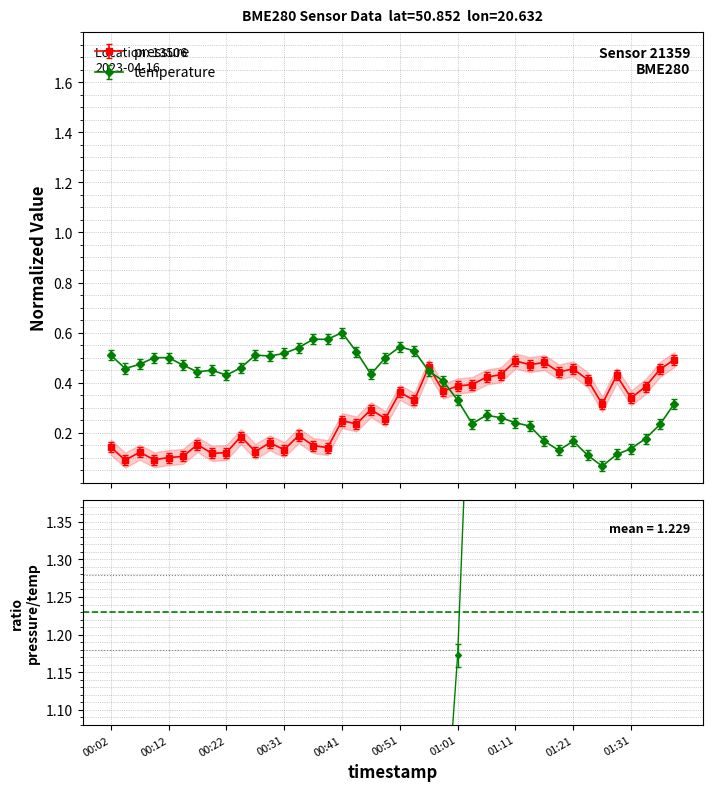

What is the label of the 24th point from the left?

00:59